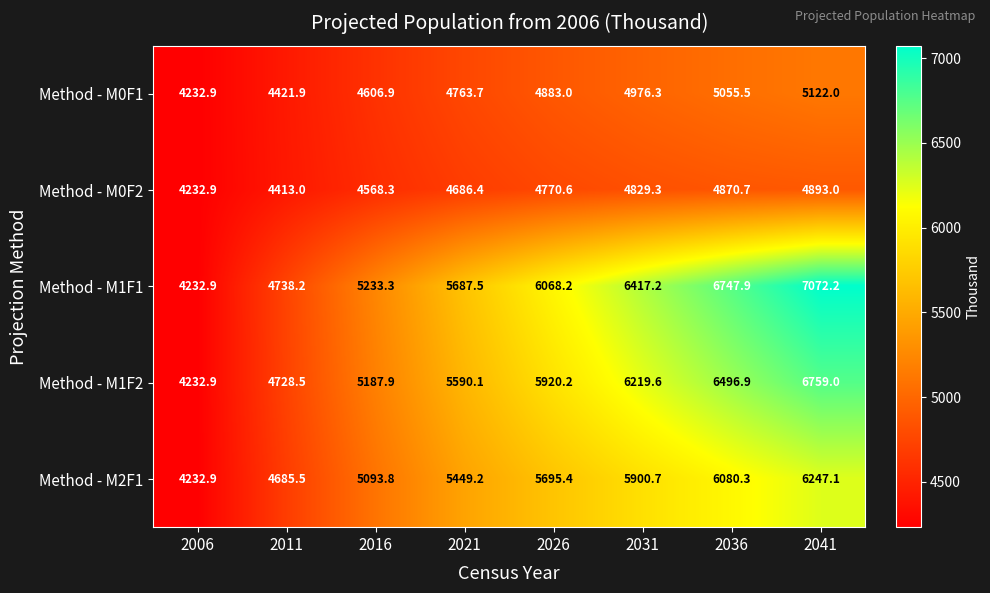

What is the sum of the Method - M1F1 values at 2016 and 2006?

9466.2